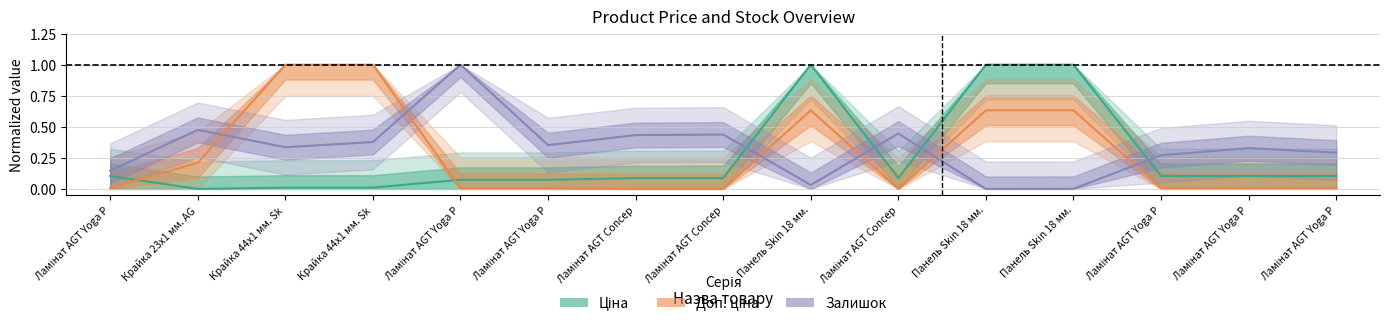

What is the sum of the Доп. ціна values at Ламінат AGT Yoga P and Панель Skin 18 мм.?

0.6